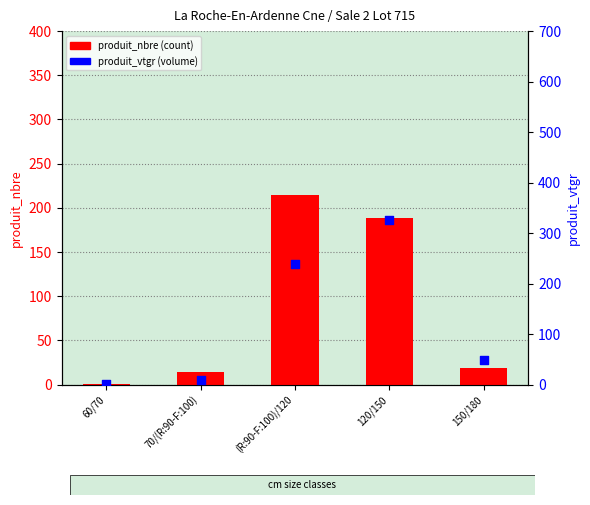

Which series has the largest Y range (max minus min)?

produit_vtgr (volume)